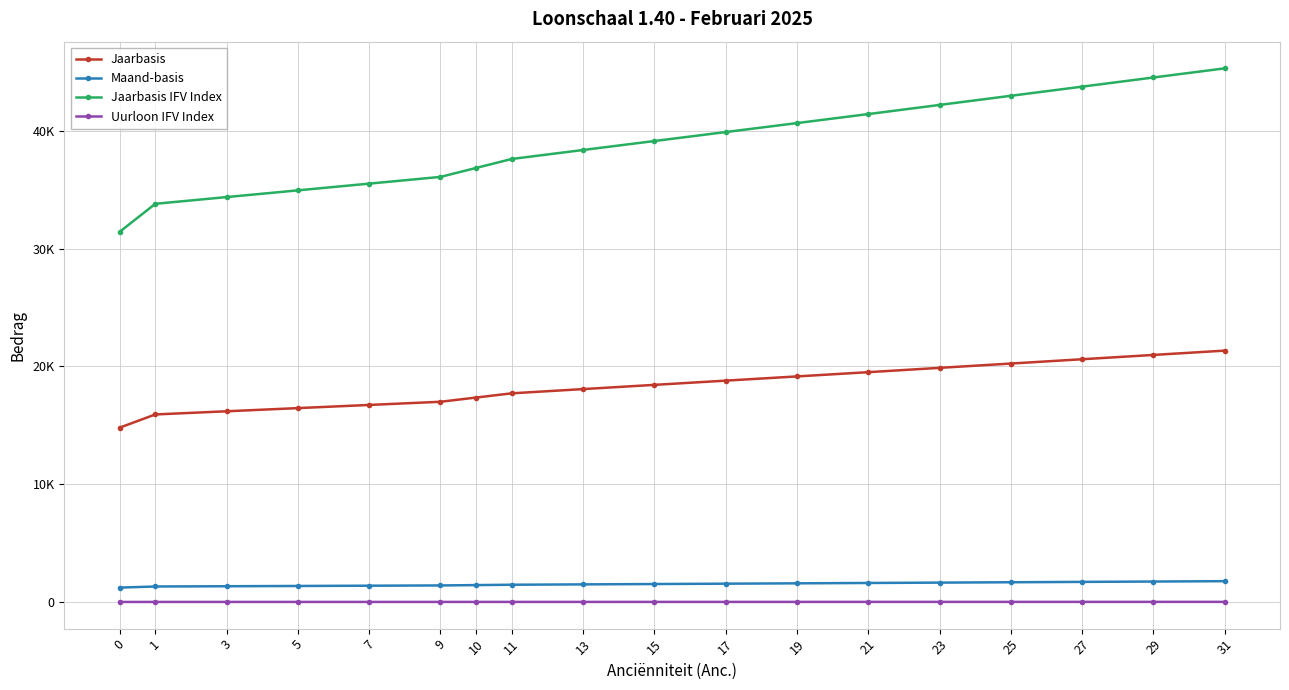

Where does the Jaarbasis IFV Index series first go above 39125?

15